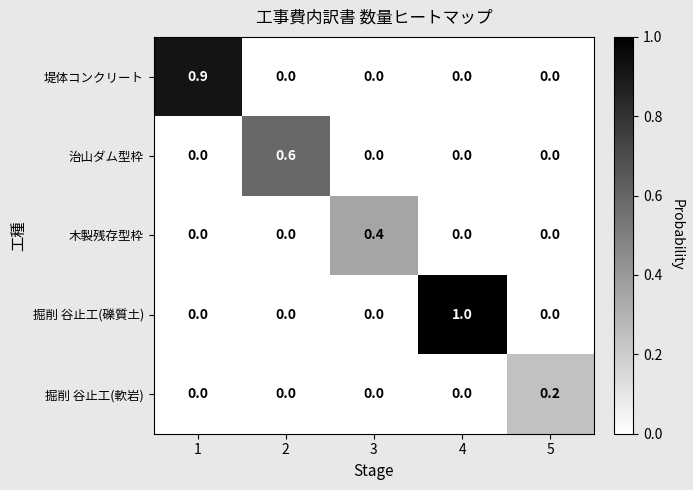

Reading left to right, what are all the values shown in this chart?

堤体コンクリート: 0.9	0.0	0.0	0.0	0.0
治山ダム型枠: 0.0	0.6	0.0	0.0	0.0
木製残存型枠: 0.0	0.0	0.4	0.0	0.0
掘削 谷止工(礫質土): 0.0	0.0	0.0	1.0	0.0
掘削 谷止工(軟岩): 0.0	0.0	0.0	0.0	0.2